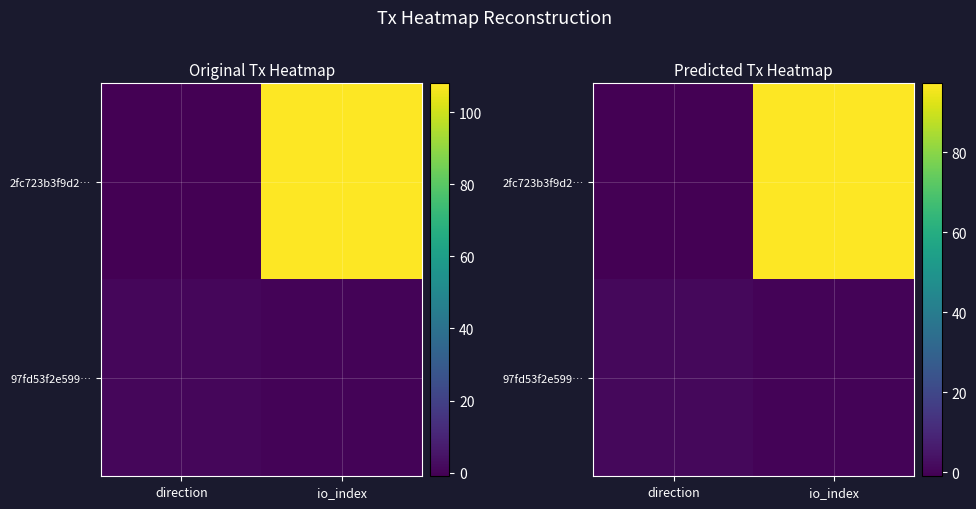

Which category has the lowest value across all series?

direction